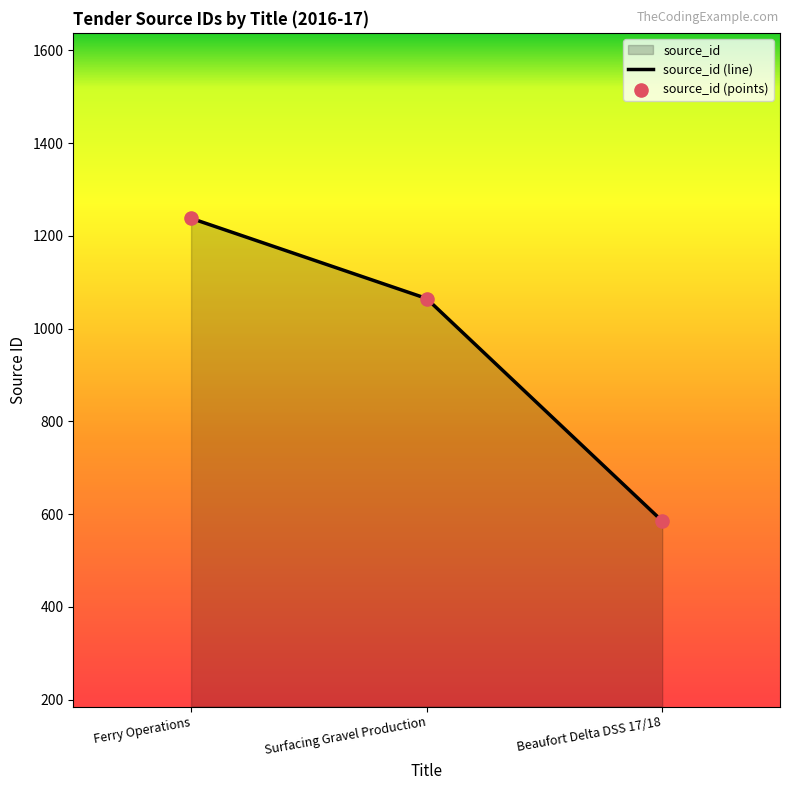

What is the change in value from Ferry Operations to Surfacing Gravel Production?

-173